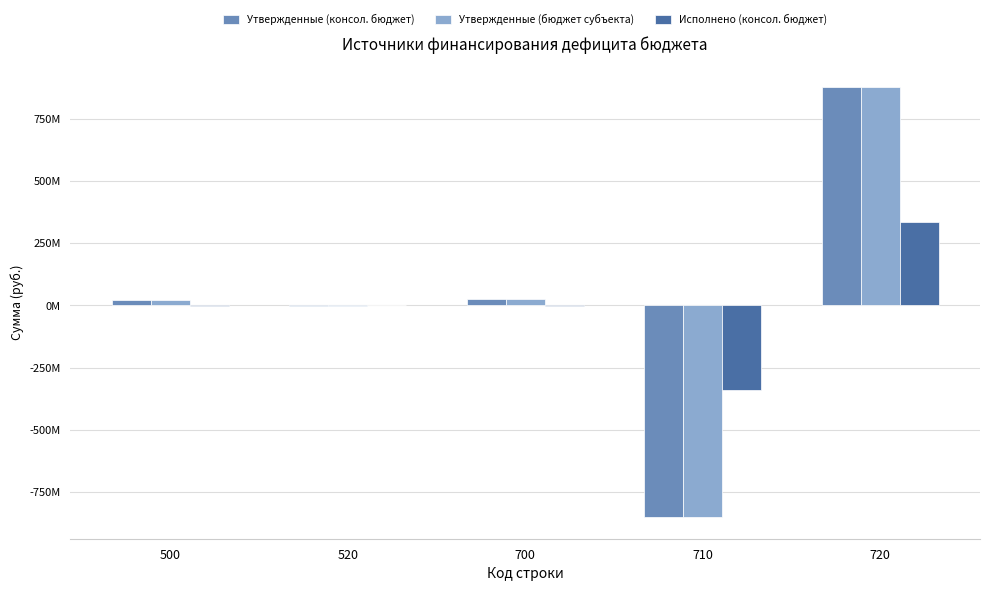

Which category has the lowest value across all series?

710